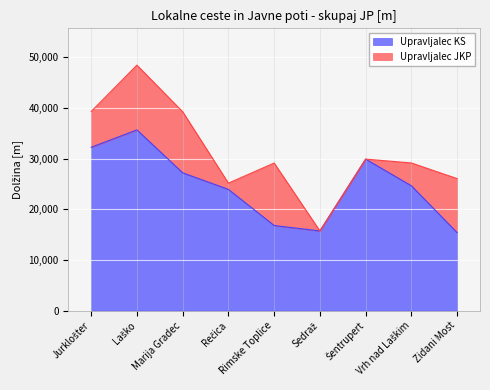

Reading right to left, what are all the values shown in this chart?

Zidani Most=15388	Vrh nad Laškim=24637	Šentrupert=29907	Sedraž=15721	Rimske Toplice=16794	Rečica=23928	Marija Gradec=27202	Laško=35679	Jurklošter=32249